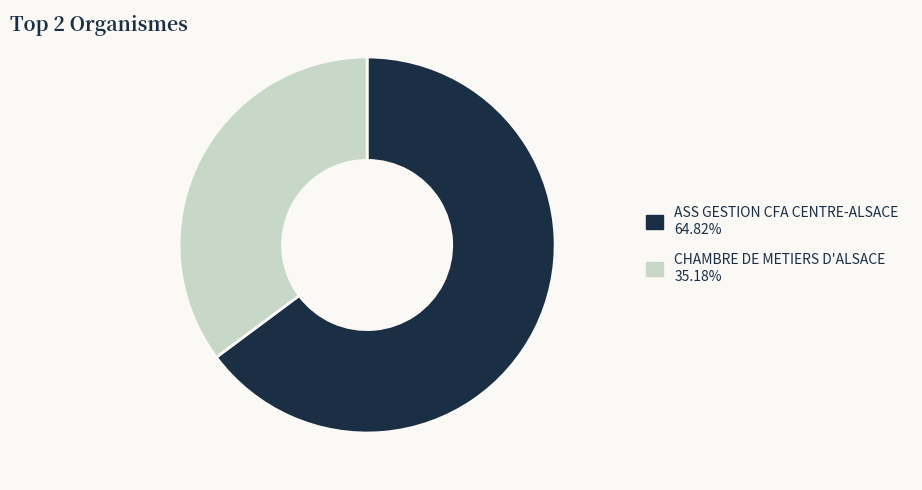

Does CHAMBRE DE METIERS D'ALSACE account for over 50% of the chart?

No